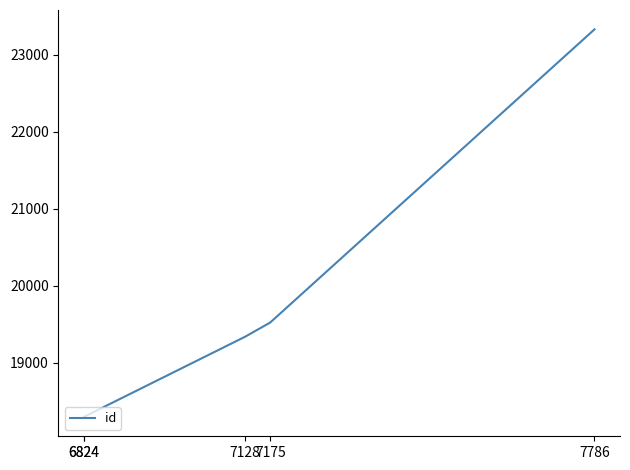

Is it true that the value at 7786 is 37523?

False